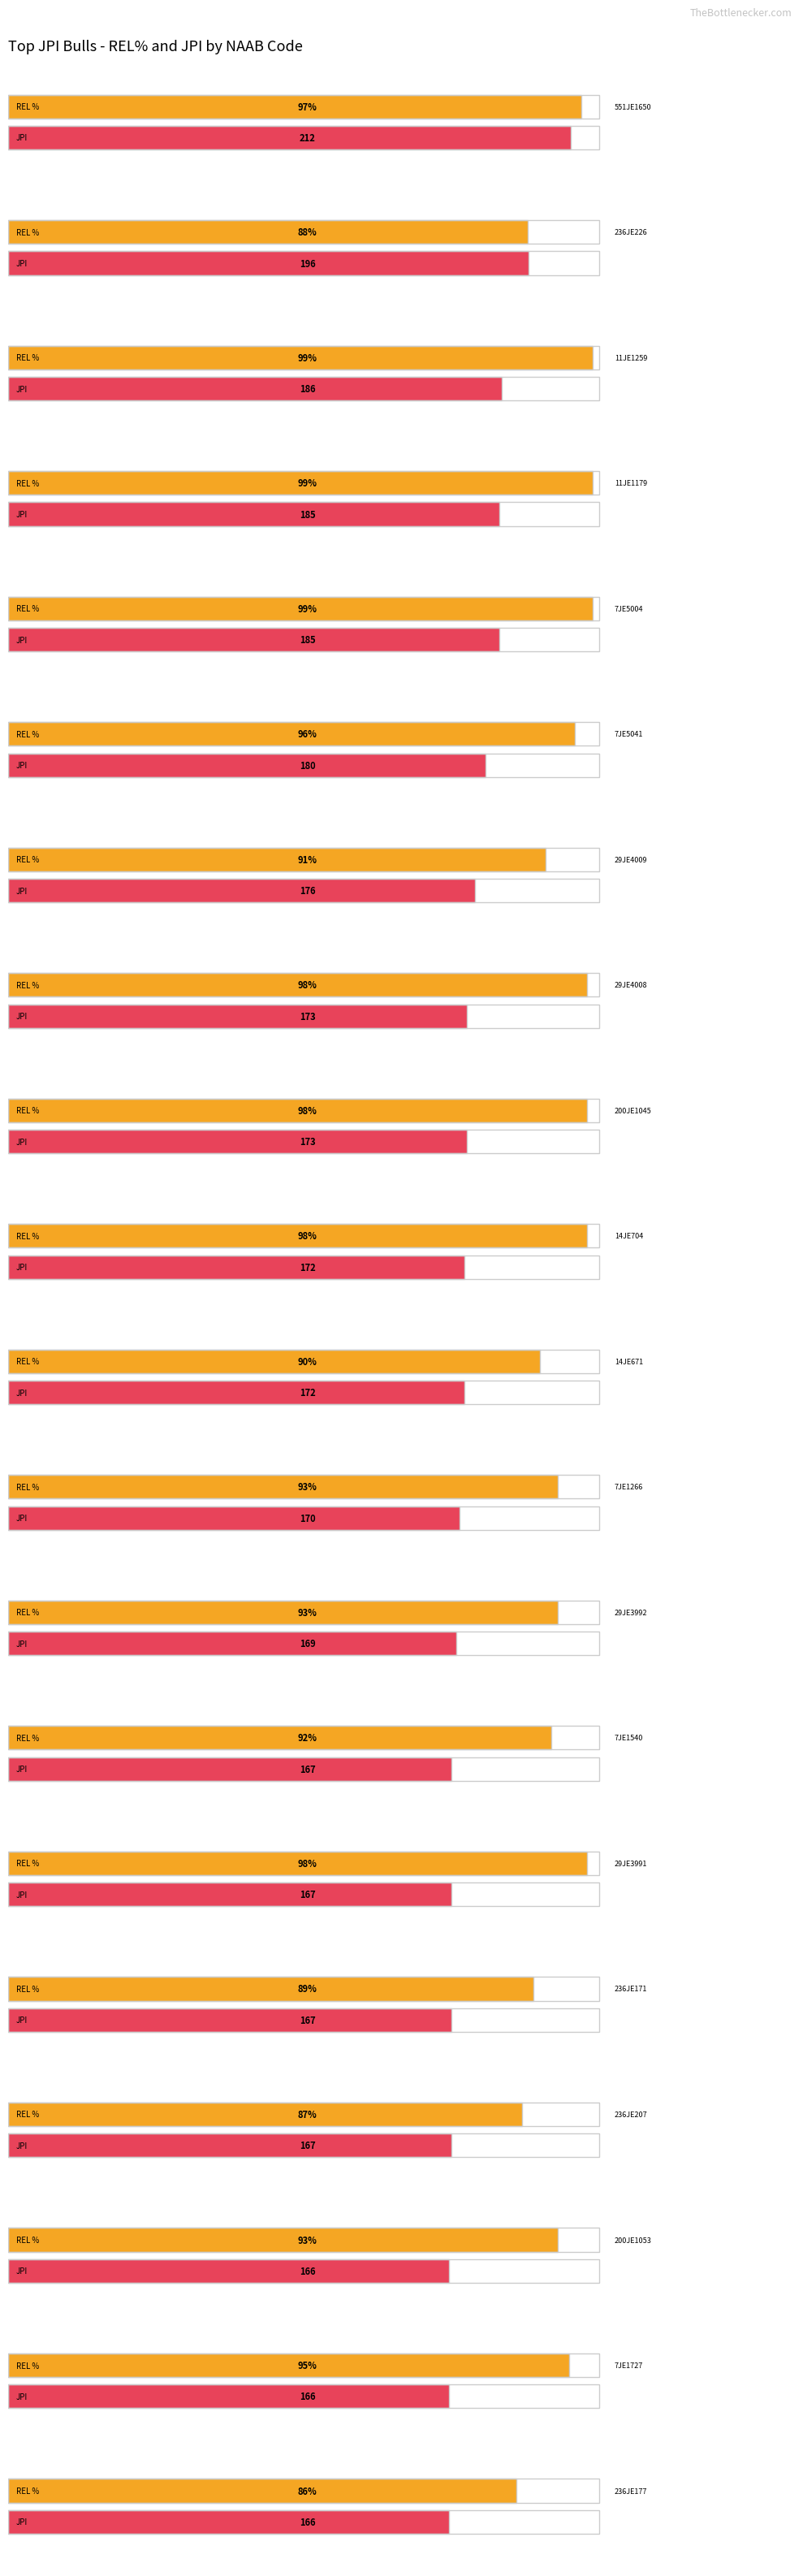

What are all the series names shown in the legend?

REL %, JPI